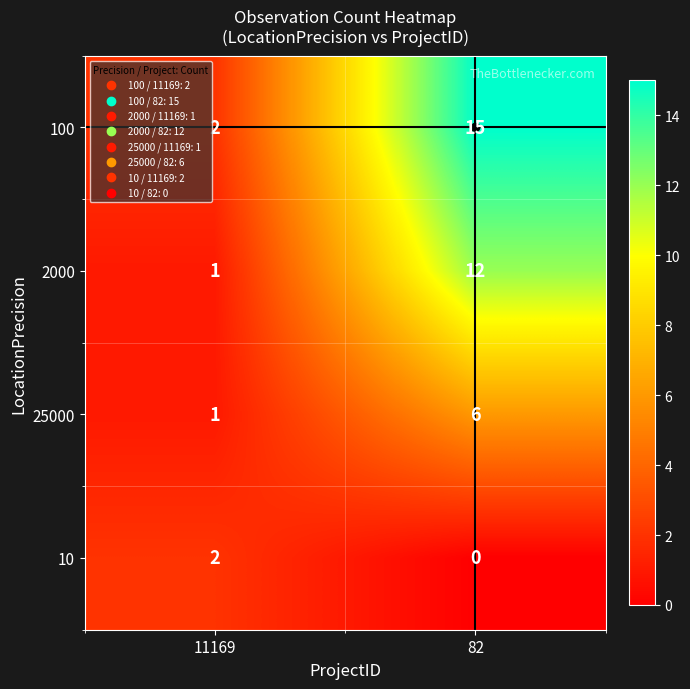

Rank the series by their average value, from lowest to highest.

10, 25000, 2000, 100